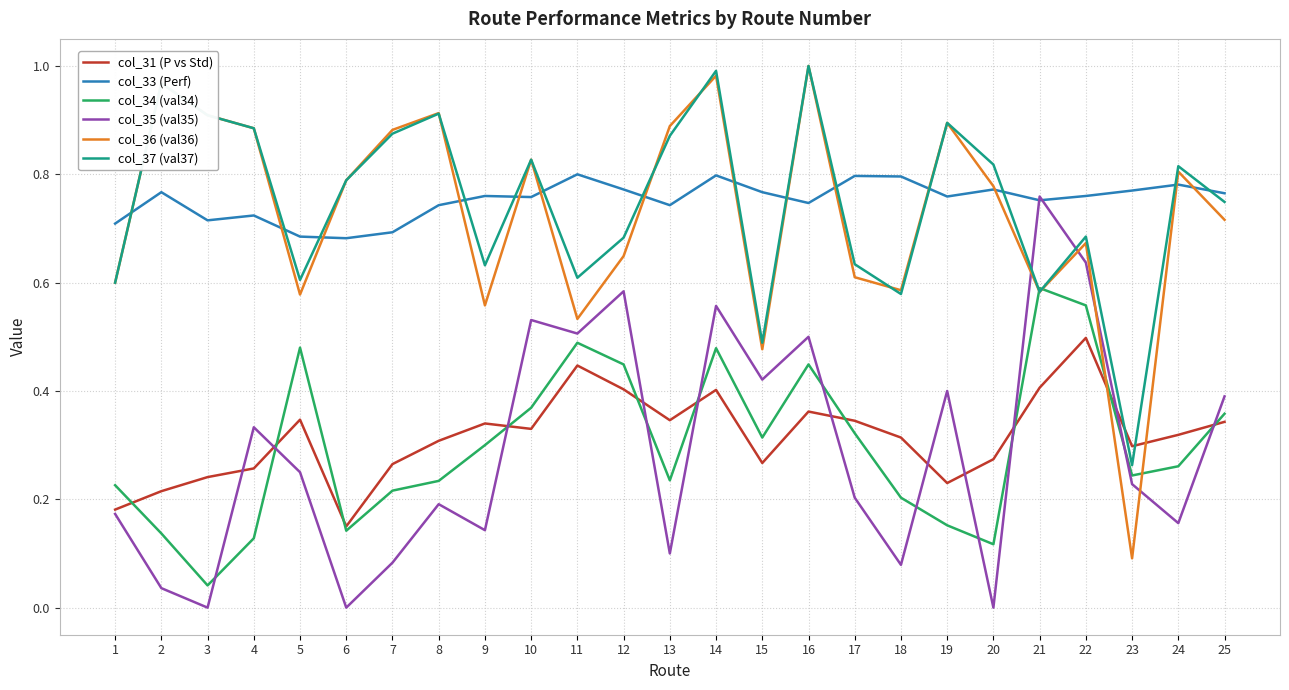

At which label does col_37 (val37) reach its minimum?

23